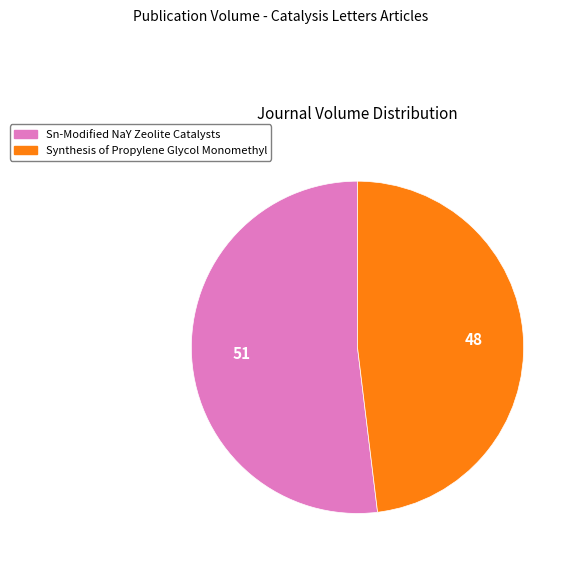

Which has a higher value, Sn-Modified NaY Zeolite Catalysts or Synthesis of Propylene Glycol Monomethyl?

Sn-Modified NaY Zeolite Catalysts